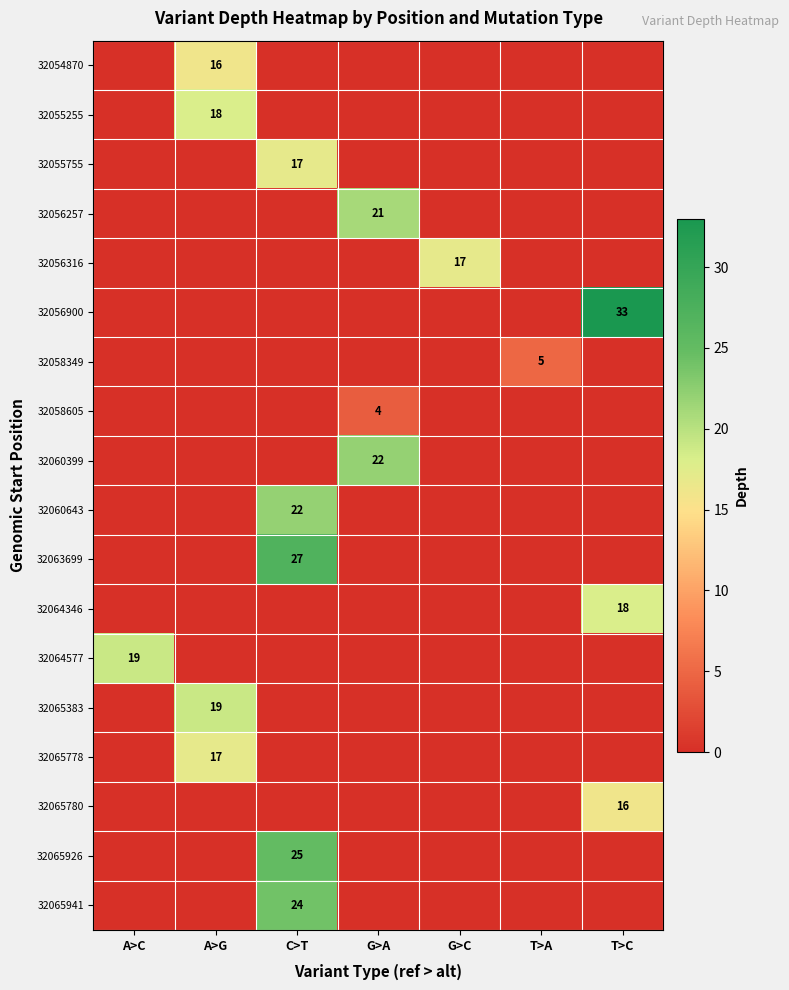

Is it true that 32063699 equals 27 at C>T?

True